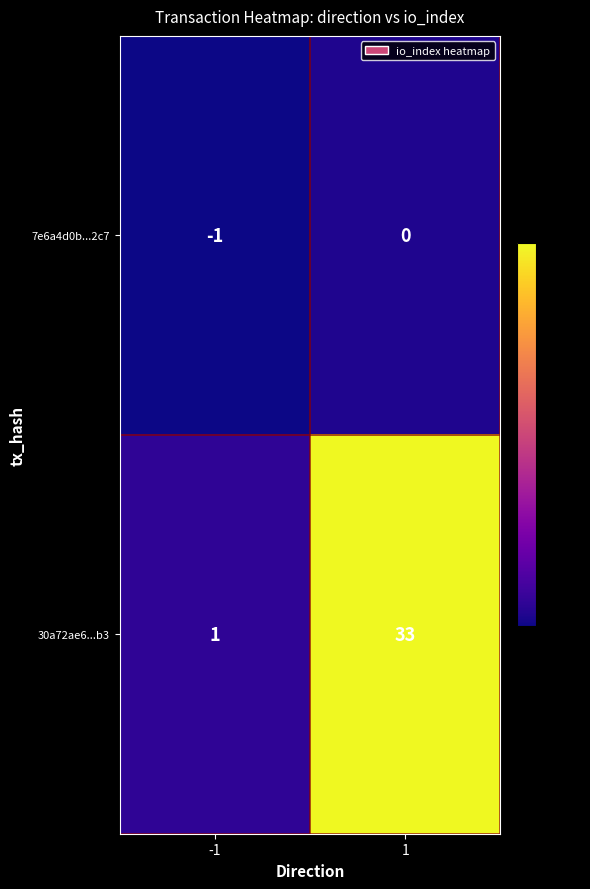

What is the sum of the 30a72ae6...b3 values at -1 and 1?

34